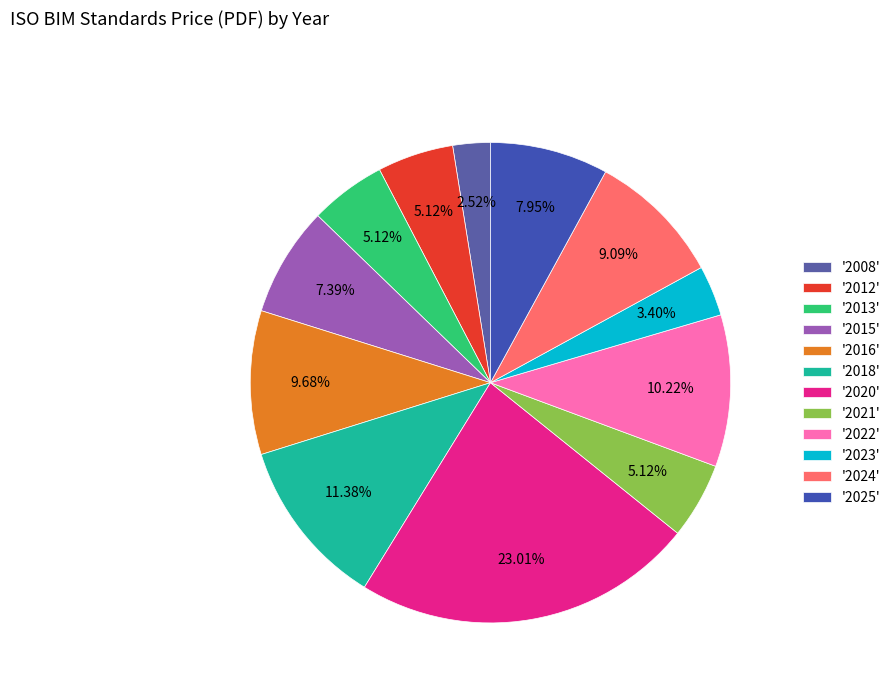

Count the number of slices in the pie.

12